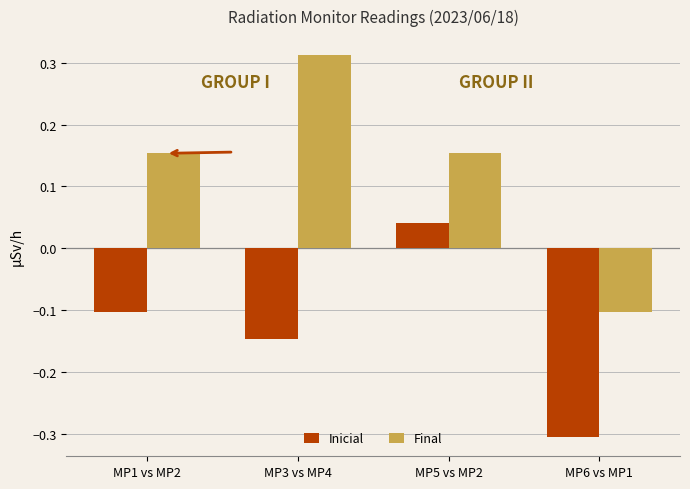

How many positive values does the Inicial series have?

1